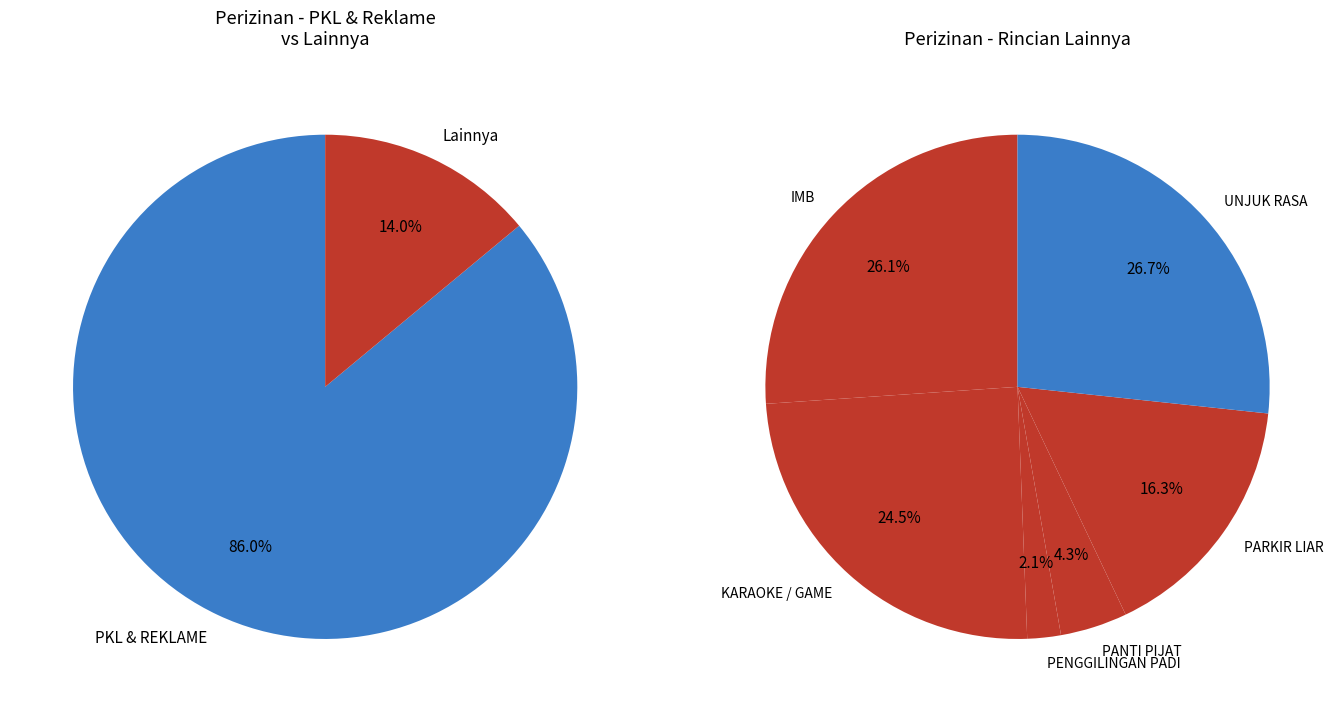

True or false: PANTI PIJAT accounts for 6% of the total.

False